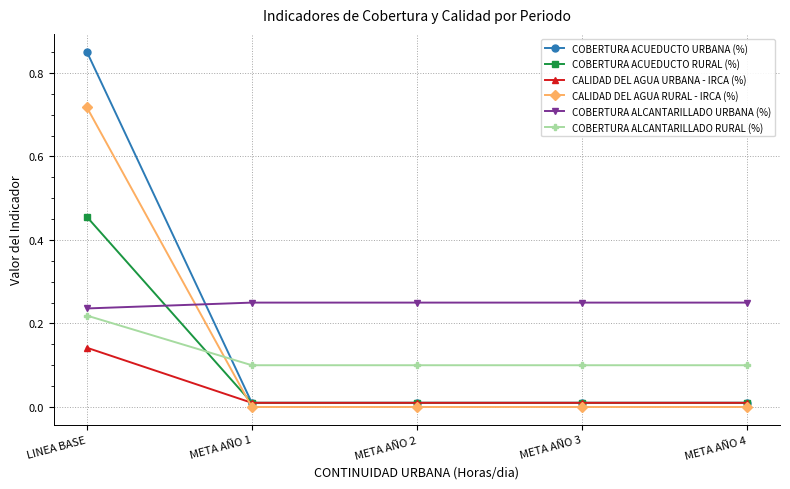

Which label corresponds to the largest value in the chart?

LINEA BASE